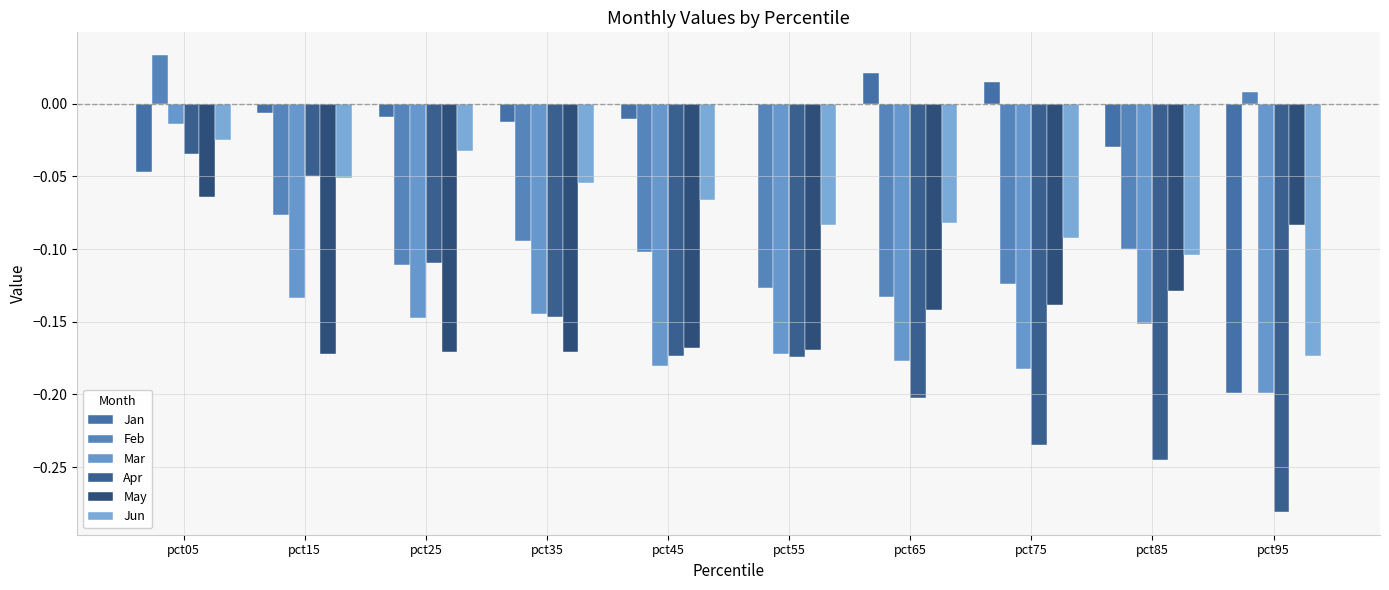

Are the bars horizontal?

No